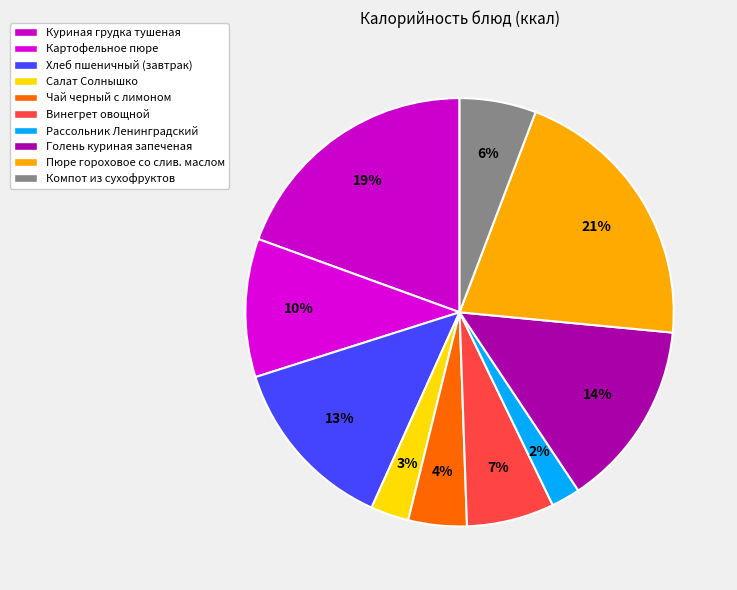

Does any single category account for the majority?

No